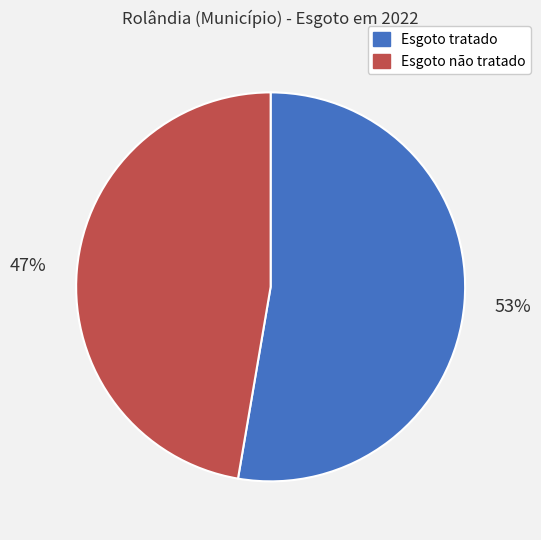

Which has a higher value, Esgoto não tratado or Esgoto tratado?

Esgoto tratado